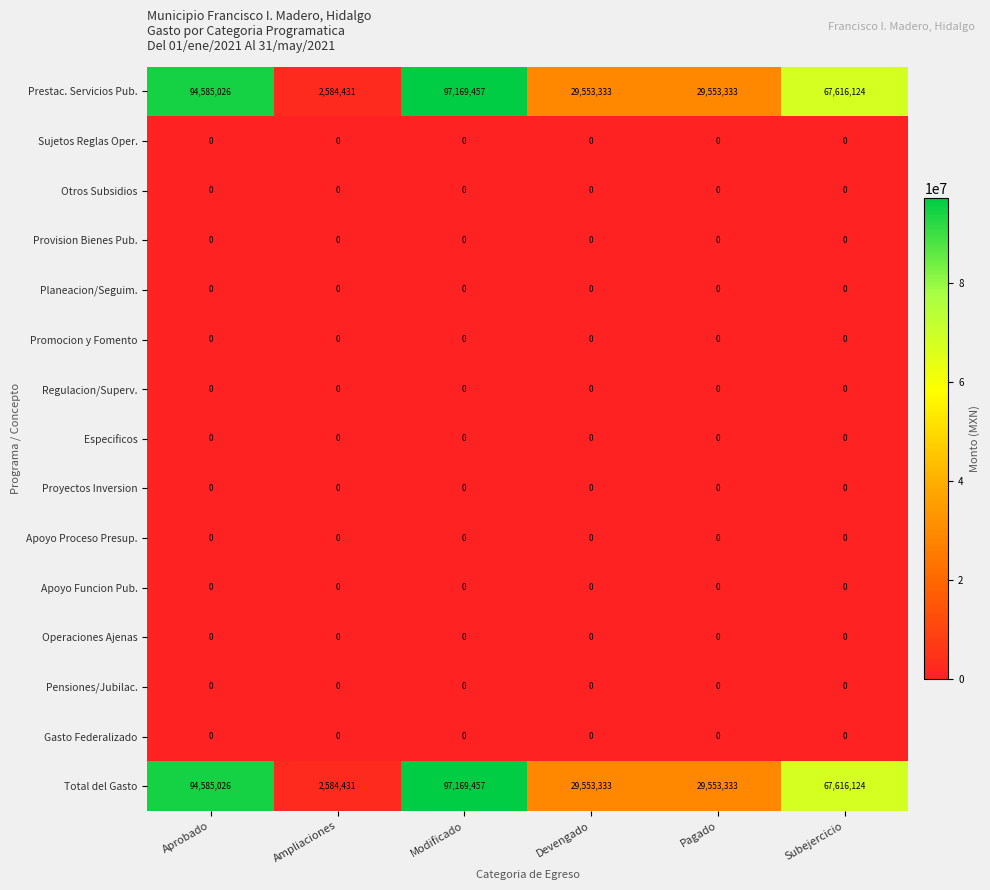

At which category is the sum across all series the highest?

Modificado